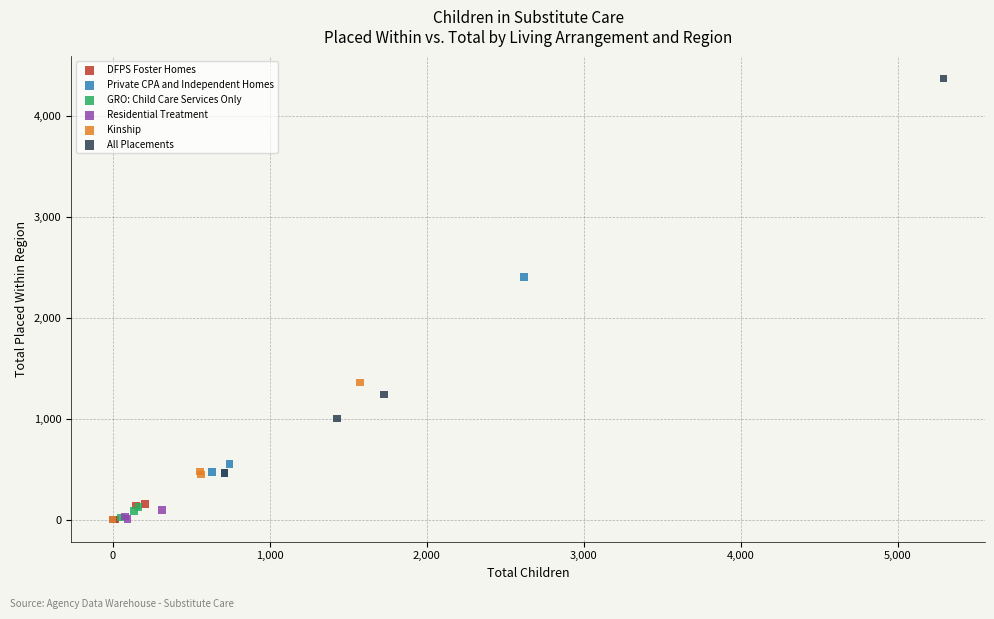

Which series reaches the maximum Y coordinate?

All Placements